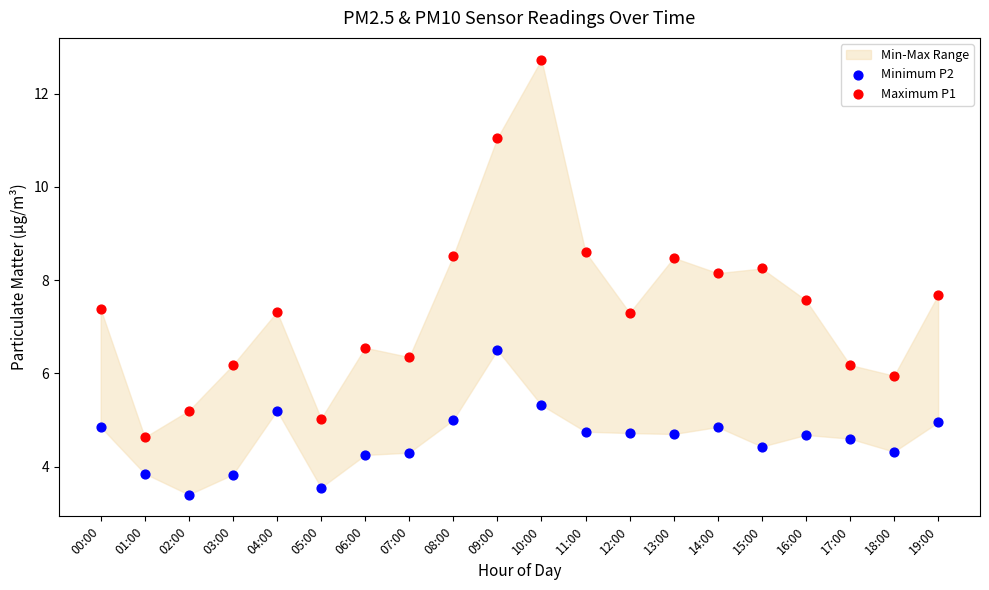

Which series has the largest Y range (max minus min)?

Maximum P1